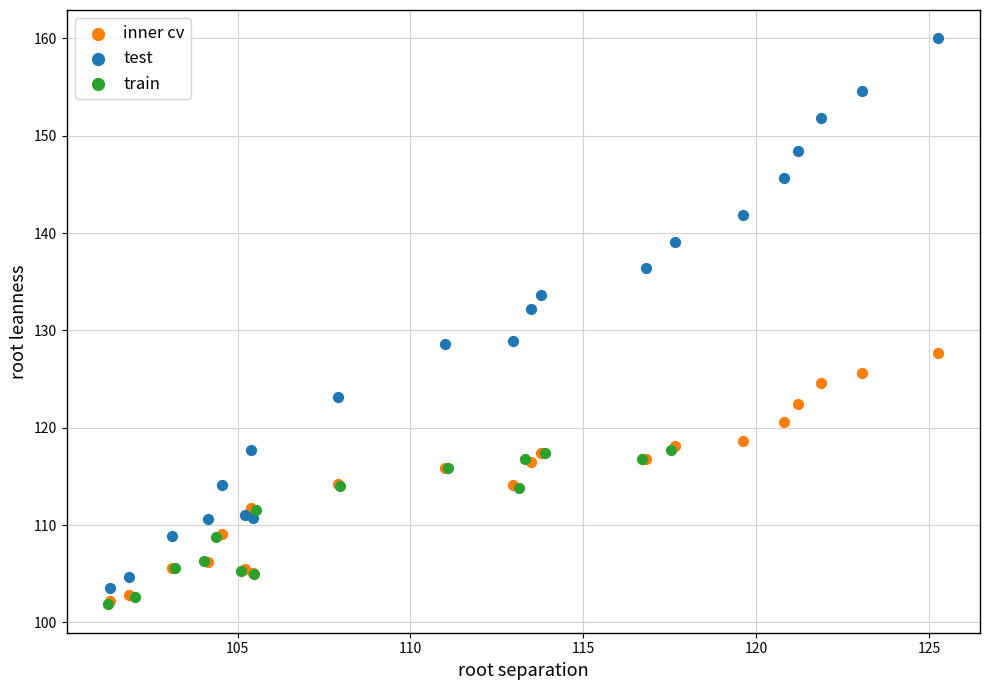

Which series has the largest Y range (max minus min)?

test